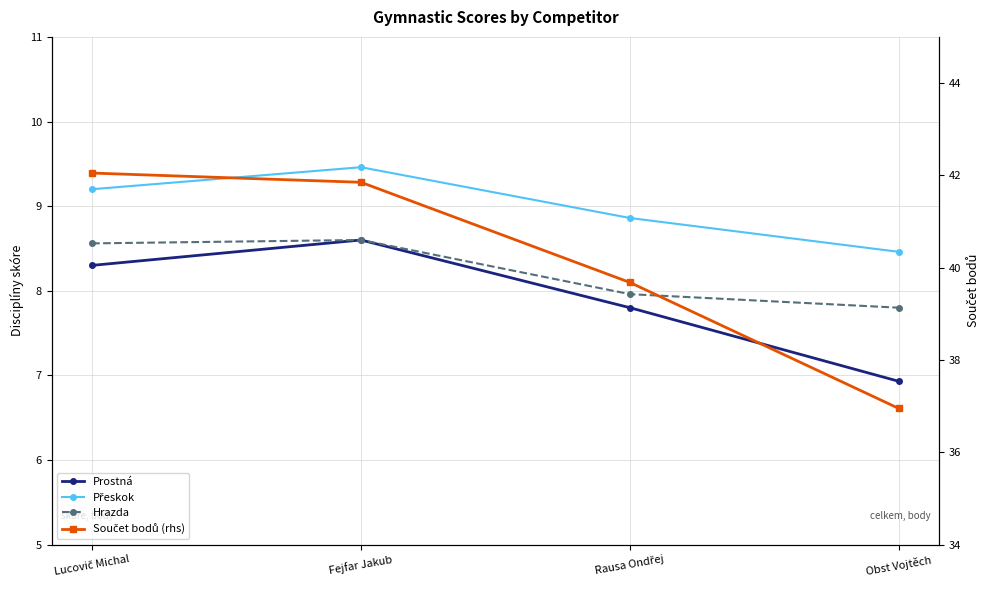

Where does the Součet bodů (rhs) series first go above 41?

Lucovič Michal